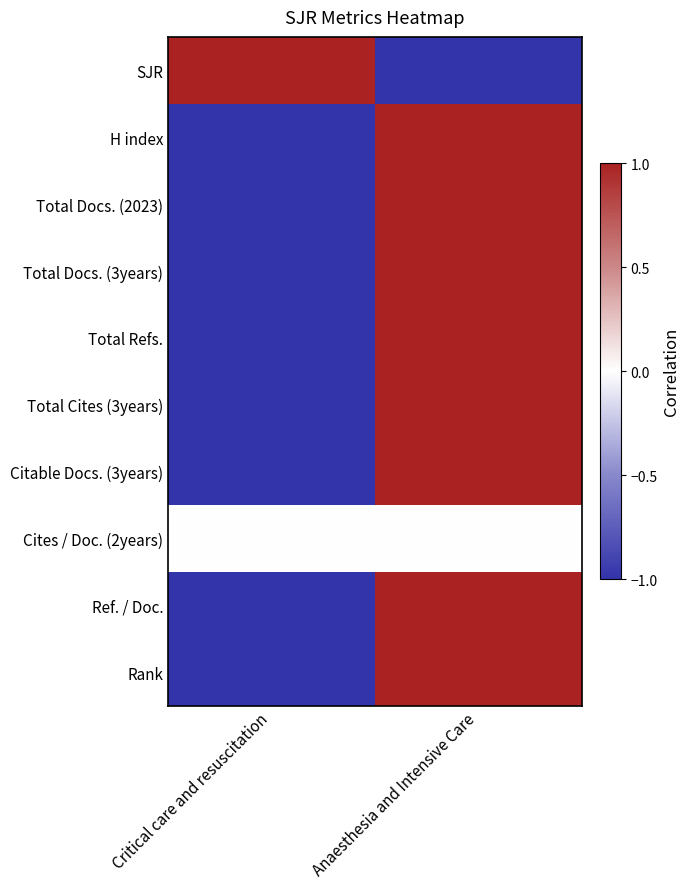

Reading right to left, transcribe all the data shown in this chart.

SJR: Anaesthesia and Intensive Care=-1	Critical care and resuscitation=1
H index: Anaesthesia and Intensive Care=1	Critical care and resuscitation=-1
Total Docs. (2023): Anaesthesia and Intensive Care=1	Critical care and resuscitation=-1
Total Docs. (3years): Anaesthesia and Intensive Care=1	Critical care and resuscitation=-1
Total Refs.: Anaesthesia and Intensive Care=1	Critical care and resuscitation=-1
Total Cites (3years): Anaesthesia and Intensive Care=1	Critical care and resuscitation=-1
Citable Docs. (3years): Anaesthesia and Intensive Care=1	Critical care and resuscitation=-1
Cites / Doc. (2years): Anaesthesia and Intensive Care=0	Critical care and resuscitation=0
Ref. / Doc.: Anaesthesia and Intensive Care=1	Critical care and resuscitation=-1
Rank: Anaesthesia and Intensive Care=1	Critical care and resuscitation=-1